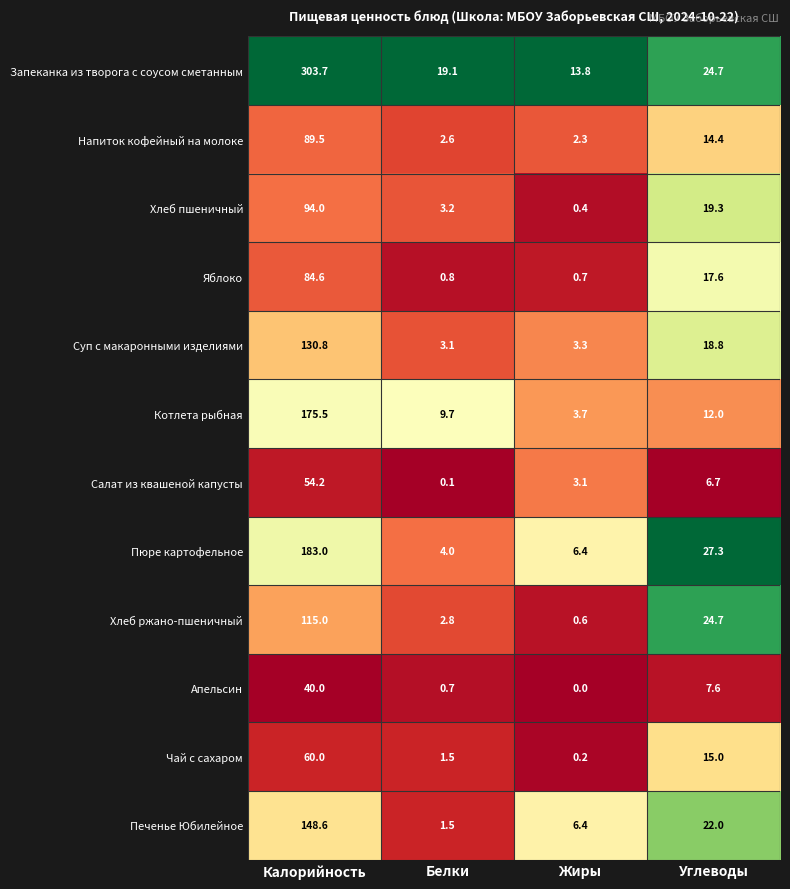

What is the minimum value for Хлеб пшеничный?

0.4